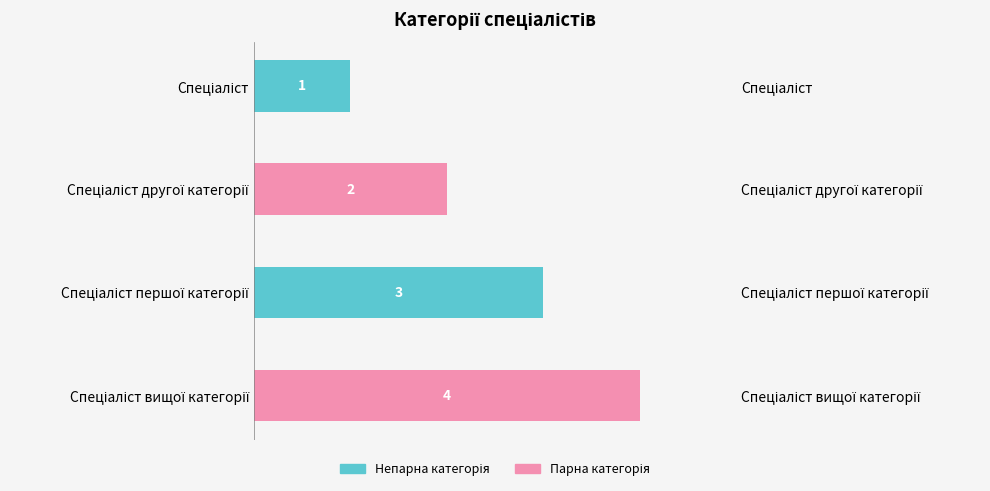

What is the sum of all values?

10